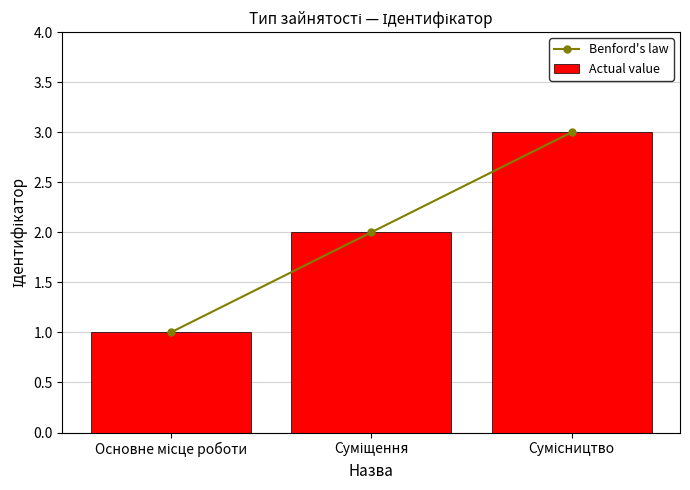

What position from the left is Основне місце роботи?

1